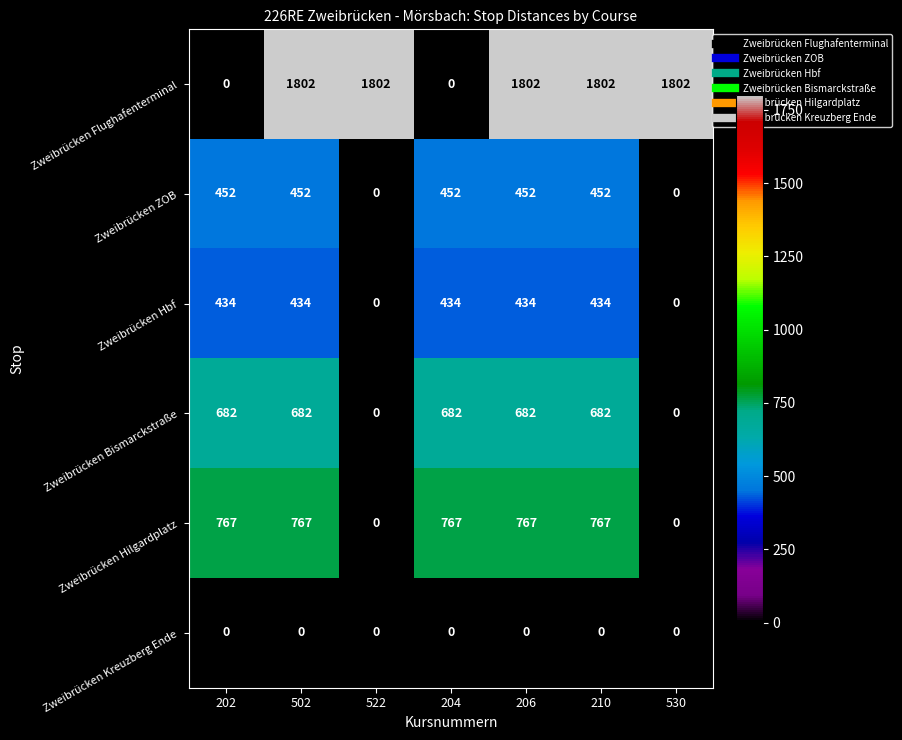

The Zweibrücken Hbf series shows 690 at 202. True or false?

False